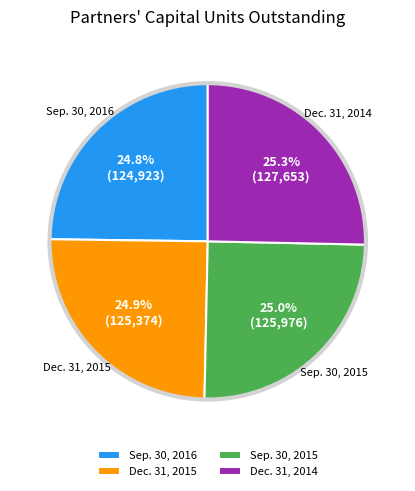

Is it true that Dec. 31, 2015 is 25% of the pie?

True